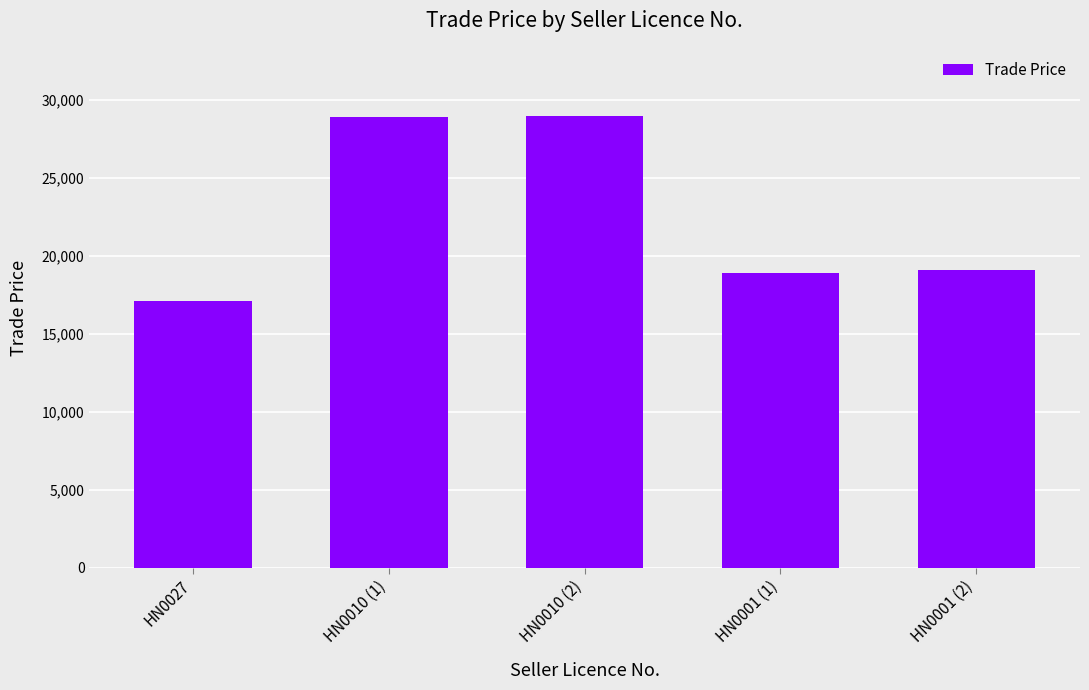

What is the sum of the values at HN0010 (2) and HN0001 (2)?

48108